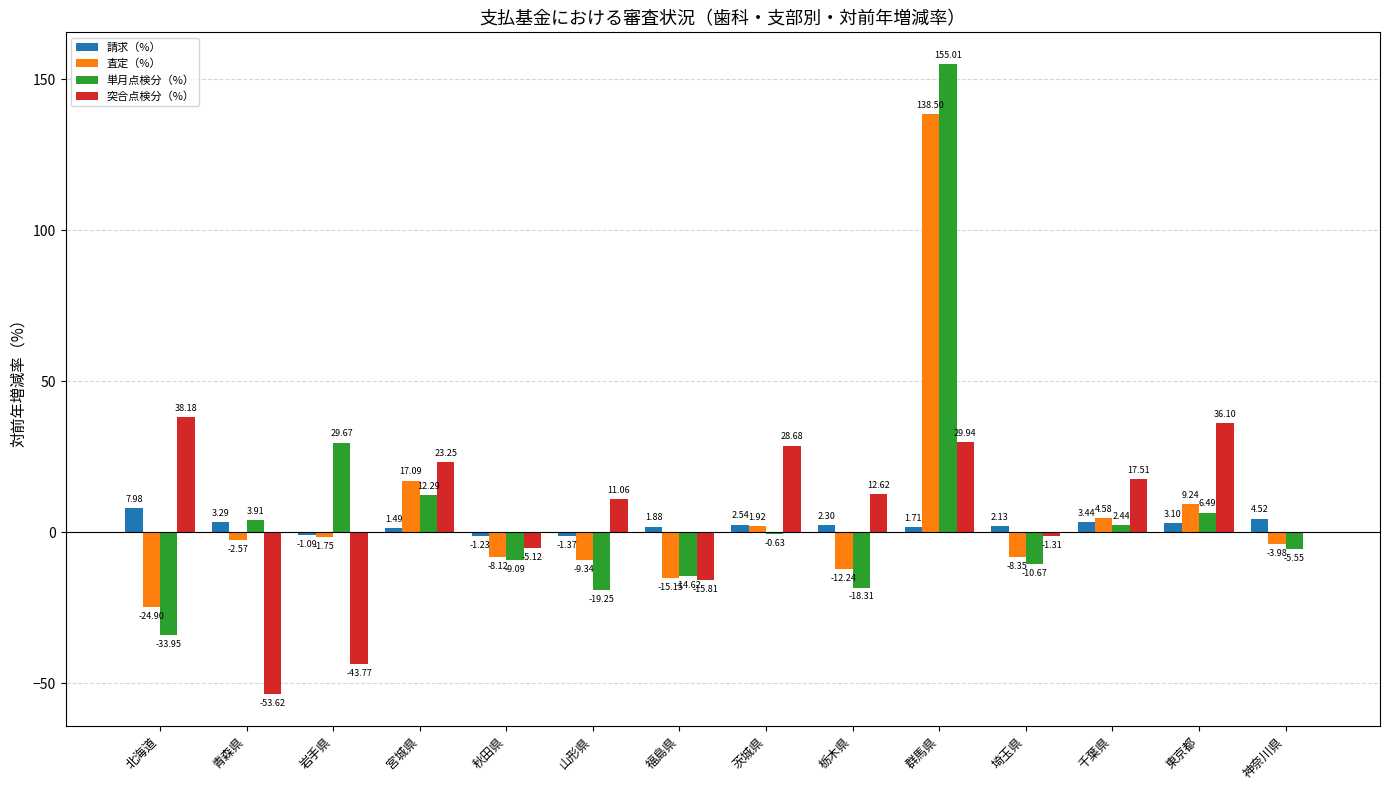

How many values in the 突合点検分（%） series exceed 12?

7